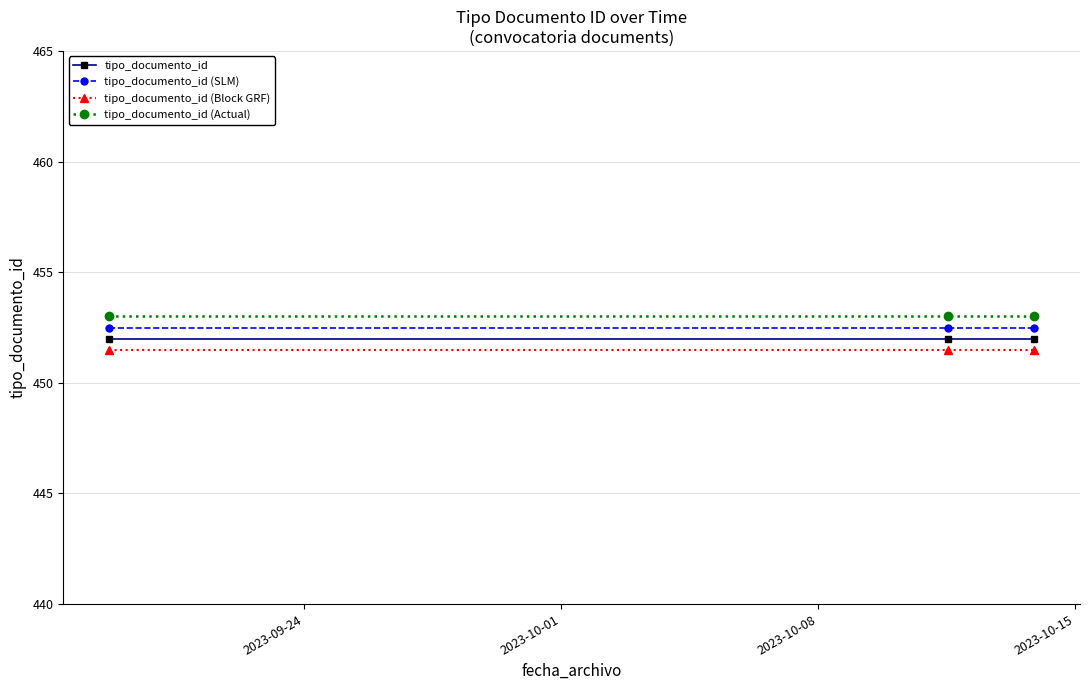

What is the sum of all tipo_documento_id (Block GRF) values?

1354.5